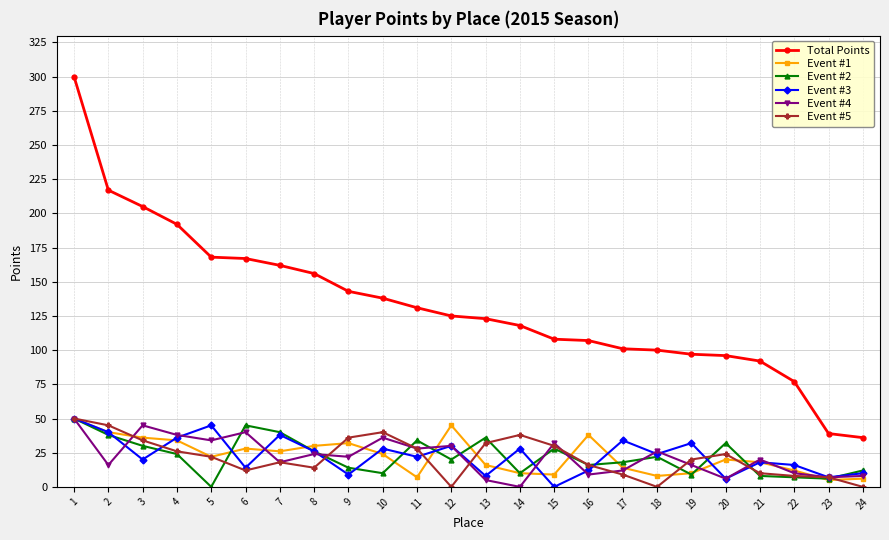

Which category has the highest value in the Total Points series?

1